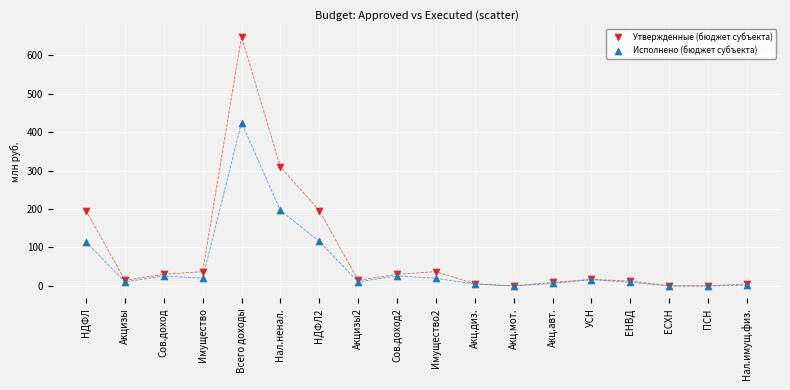

Across all series, what Y value is closest to 323?

309.6